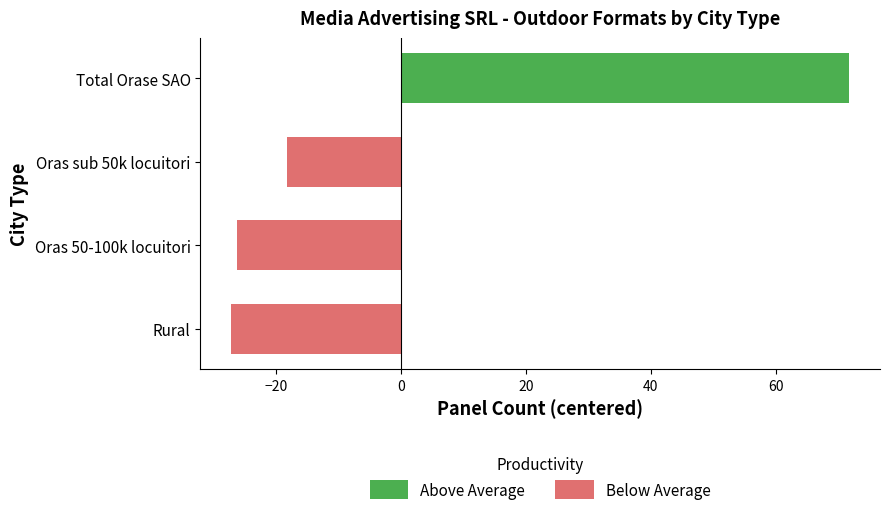

What is the difference between the maximum and second lowest values in the Below Average series?

8.0